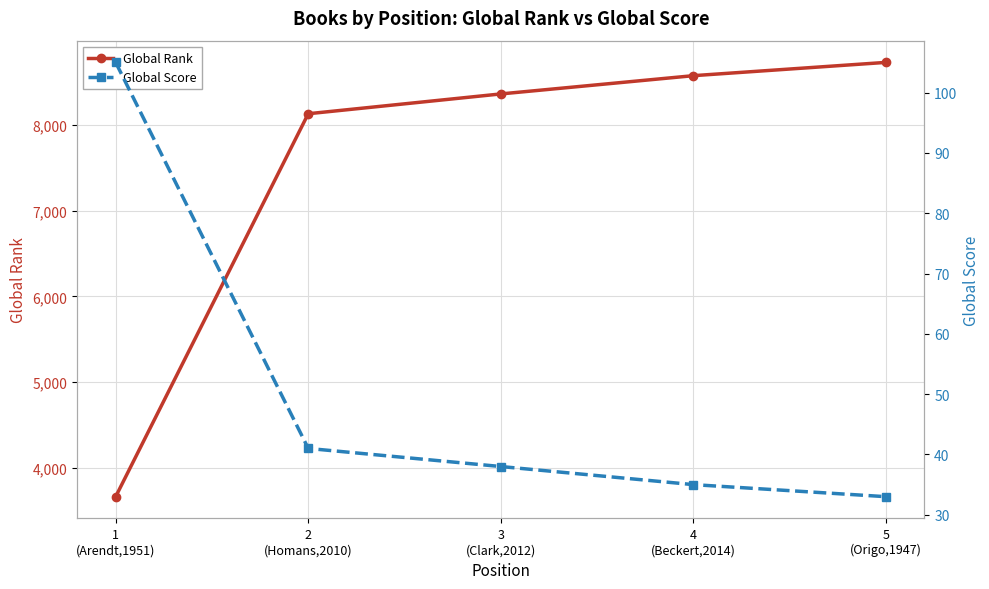

At 1
(Arendt,1951), list the series in order from largest to smallest.

Global Rank, Global Score